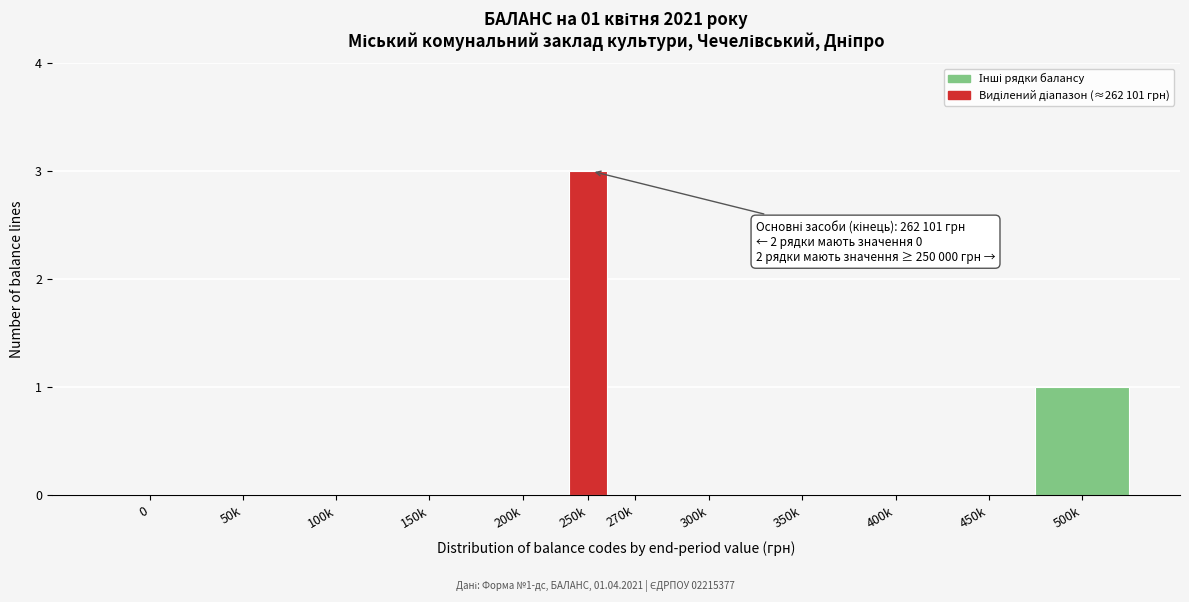

What is the sum of all values?

4